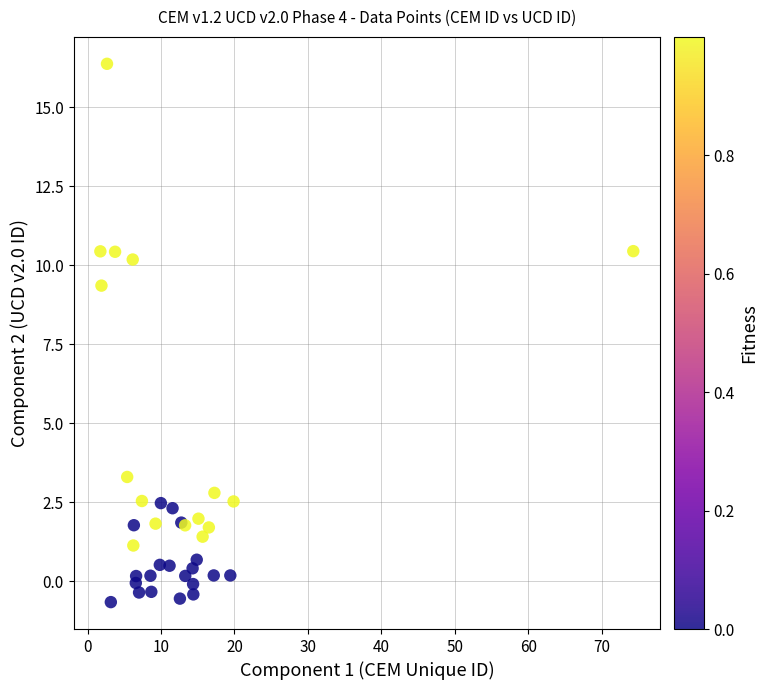

What Y value in the scatter plot is closest to 7?

9.4